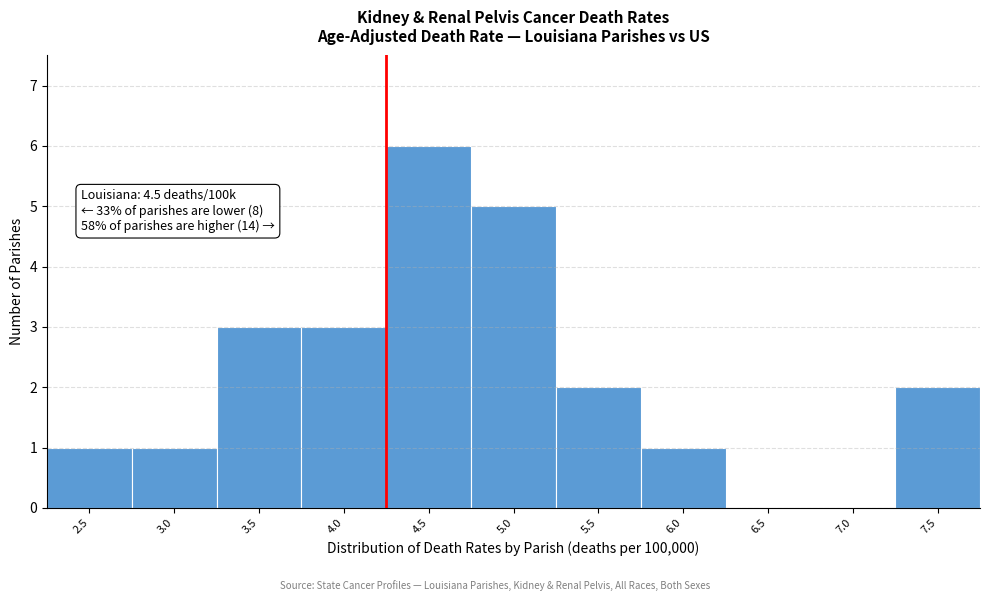

Reading left to right, list all the values displayed in this chart.

2.5=1	3.0=1	3.5=3	4.0=3	4.5=6	5.0=5	5.5=2	6.0=1	6.5=0	7.0=0	7.5=2